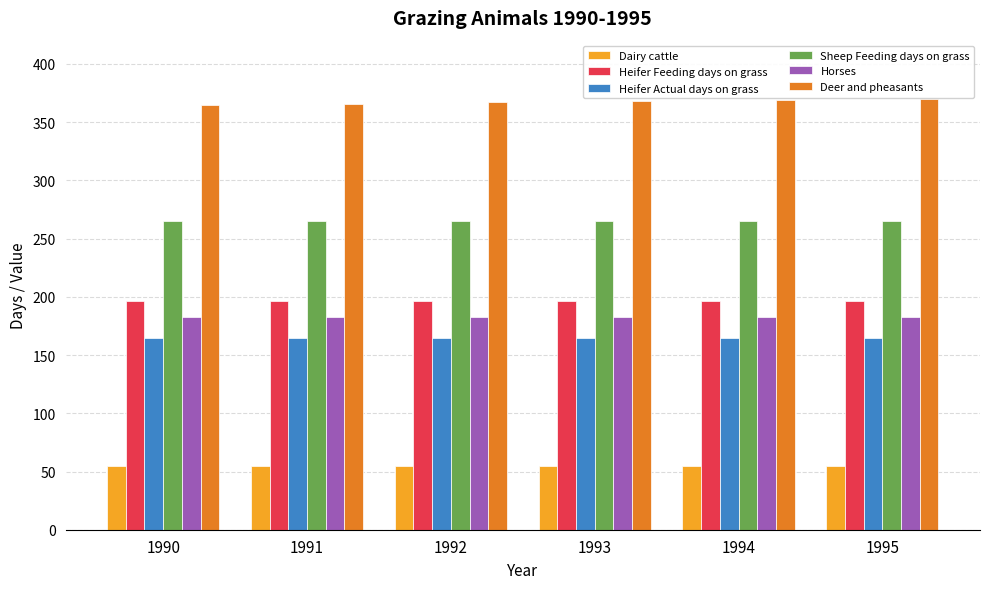

What is the highest value of the Horses series?

182.5